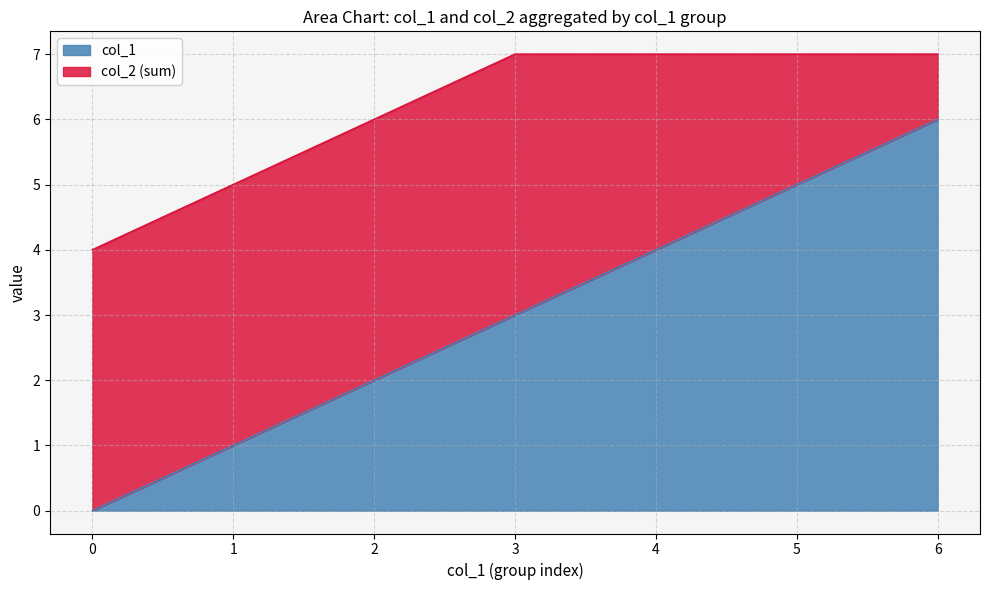

At which label is the value closest to 3?

3